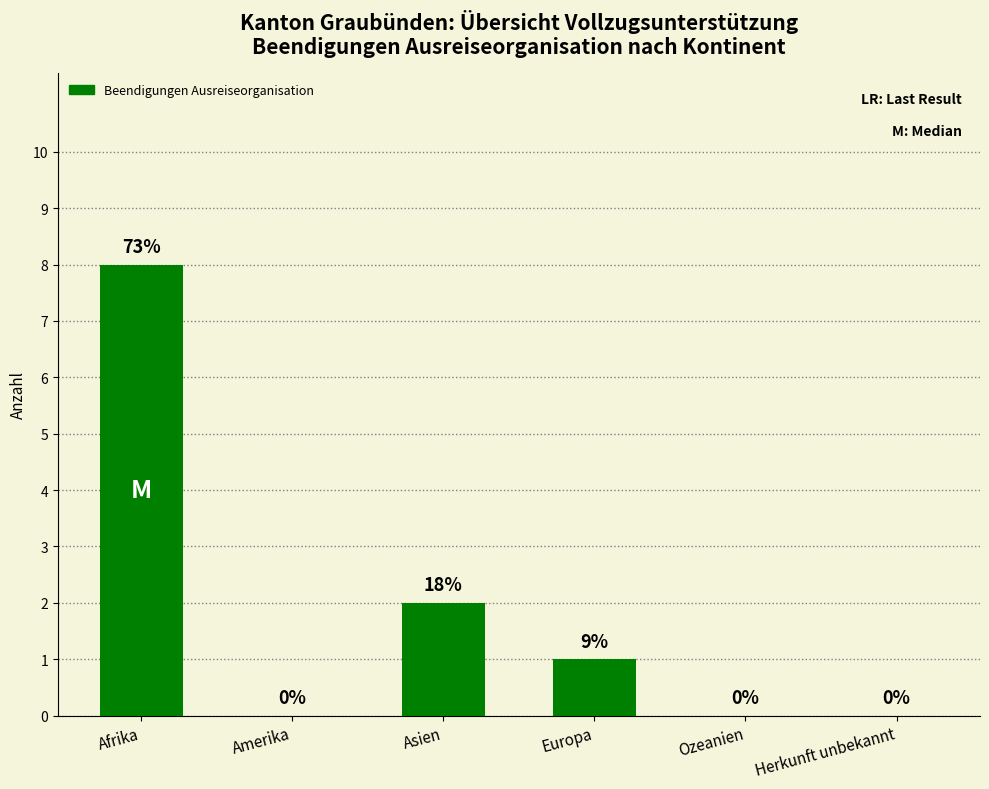

Where is the data nearest to the value 4?

Asien